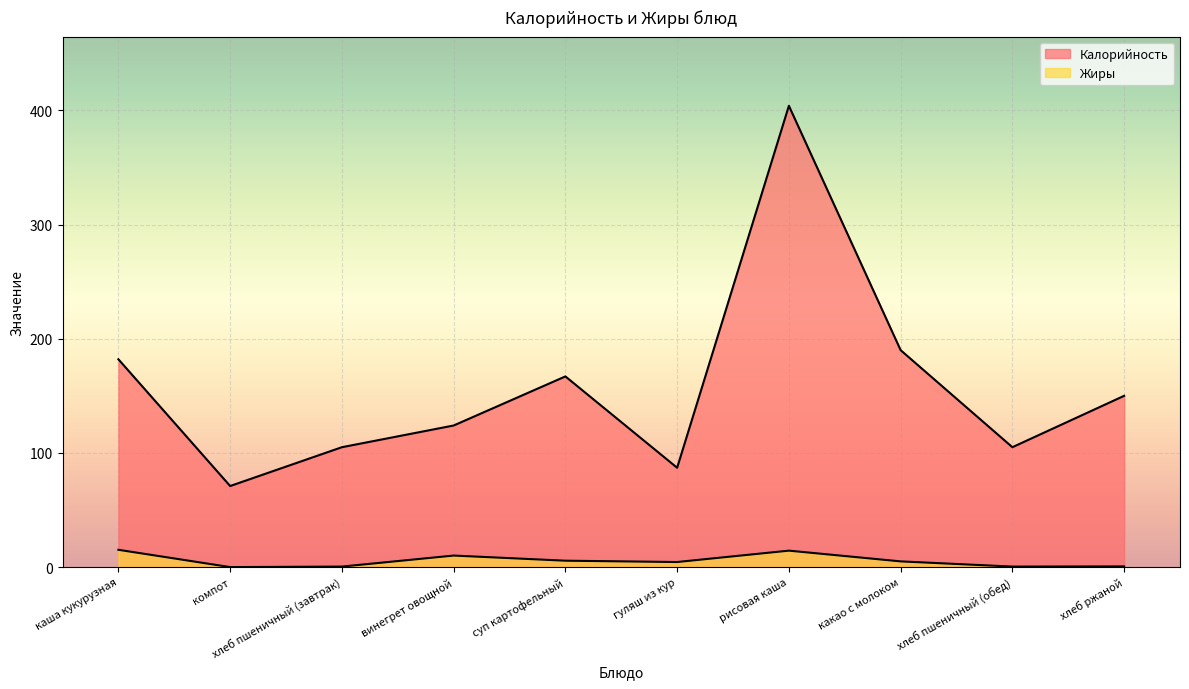

True or false: Жиры has more than 2 interior local peaks.

False